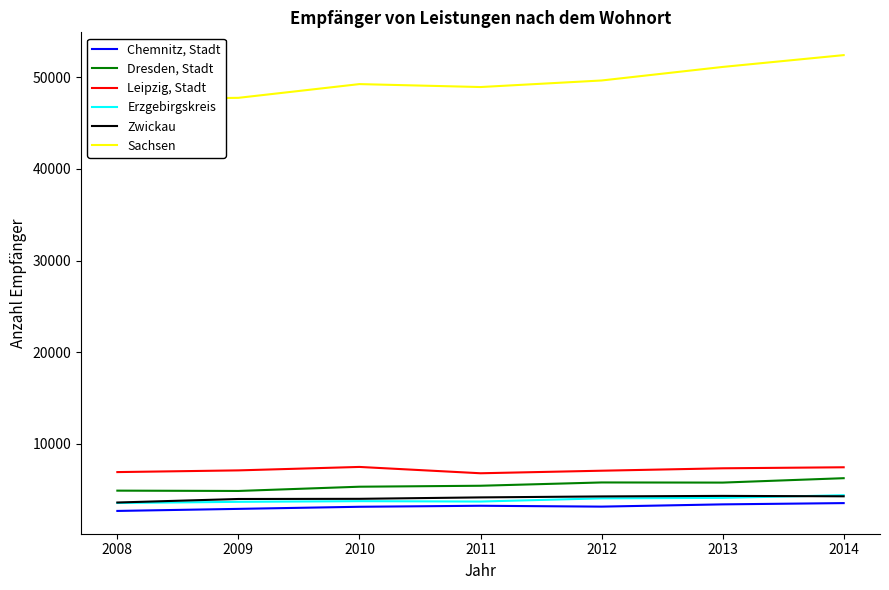

How many interior local peaks does the Chemnitz, Stadt series have?

1